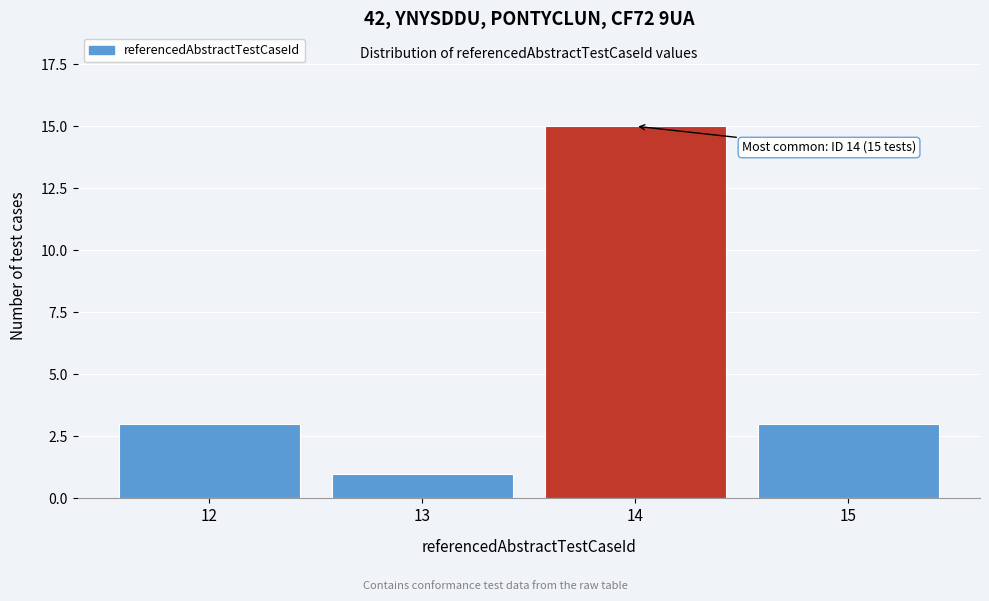

Reading left to right, list all the values displayed in this chart.

12=3	13=1	14=15	15=3